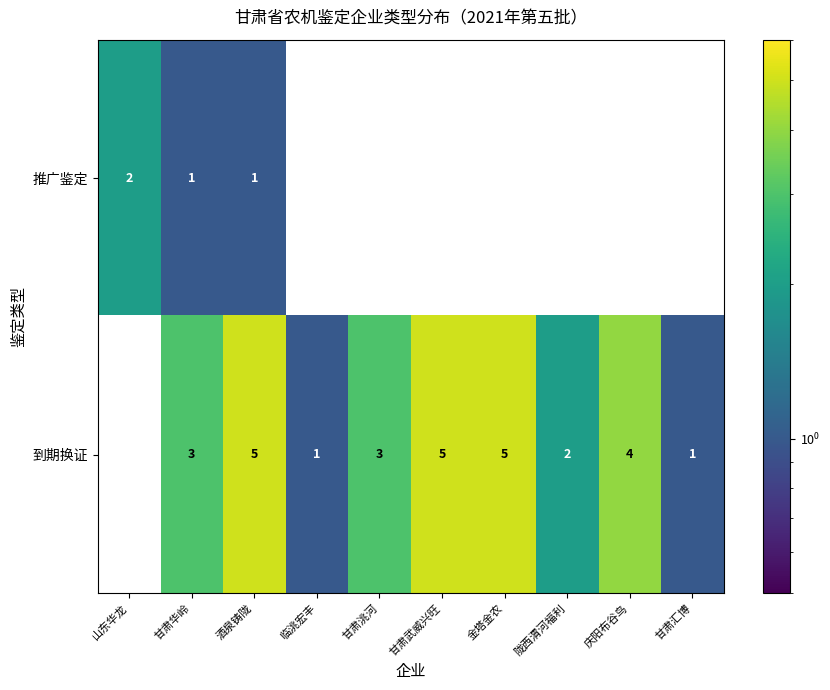

Which series has the largest total across all categories?

到期换证